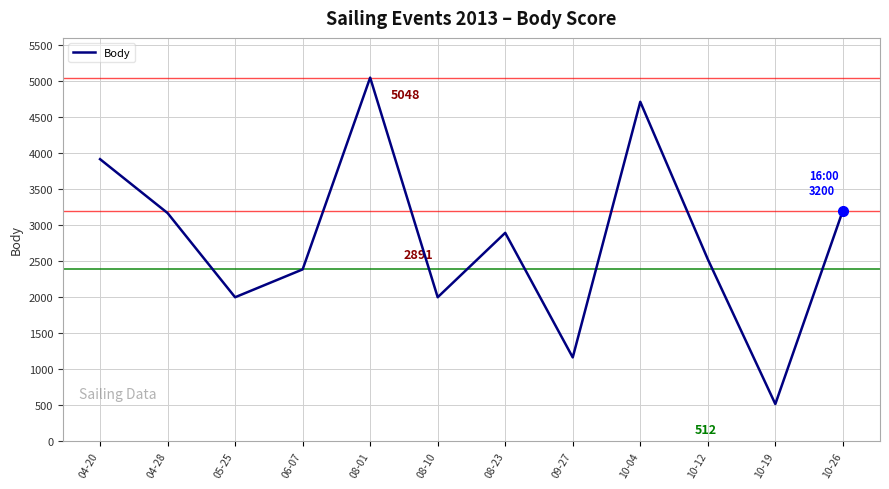

What is the difference between the values at 06-07 and 08-23?

508